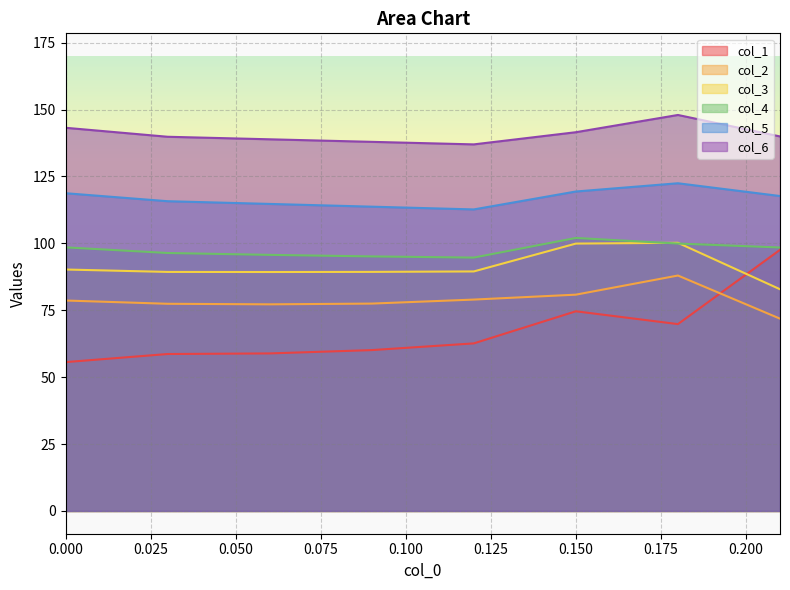

Which series has the largest range (max minus min)?

col_1